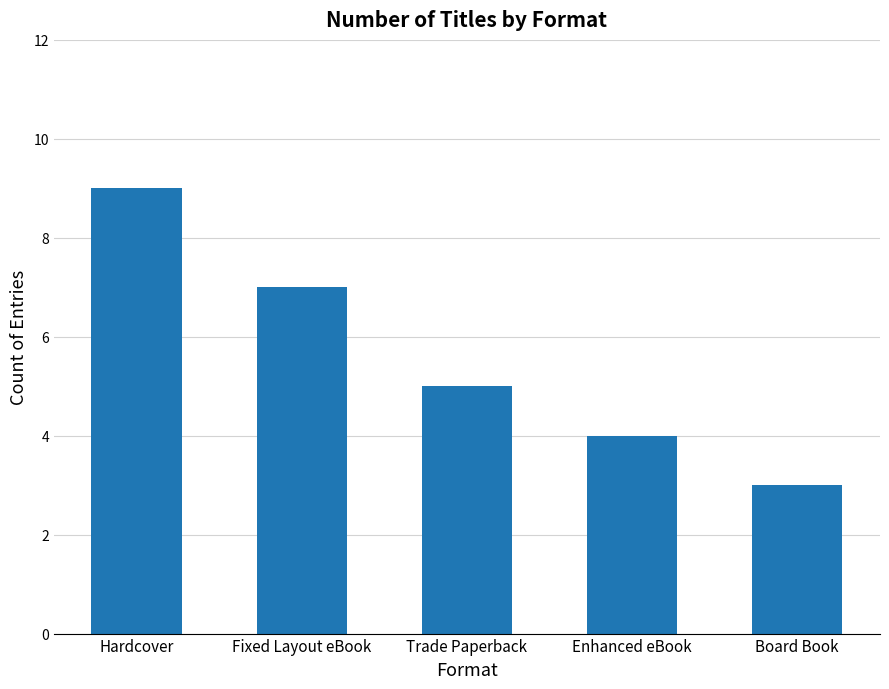

What is the ratio of the value at Hardcover to the value at Trade Paperback?

1.8